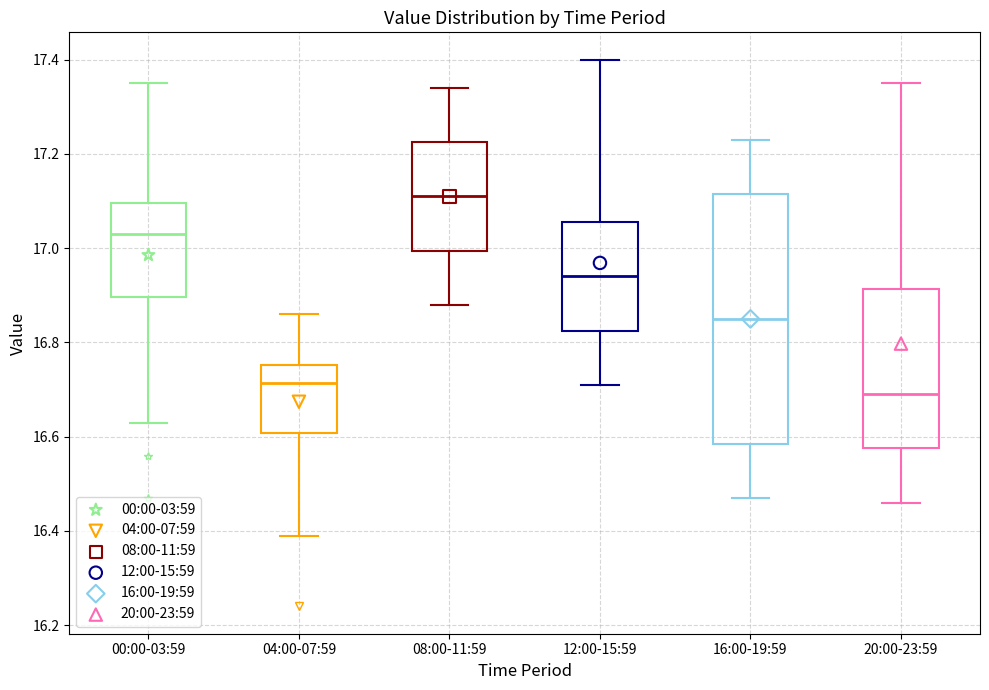

Comparing the boxes themselves (not the whiskers), which one is the tallest?

16:00-19:59